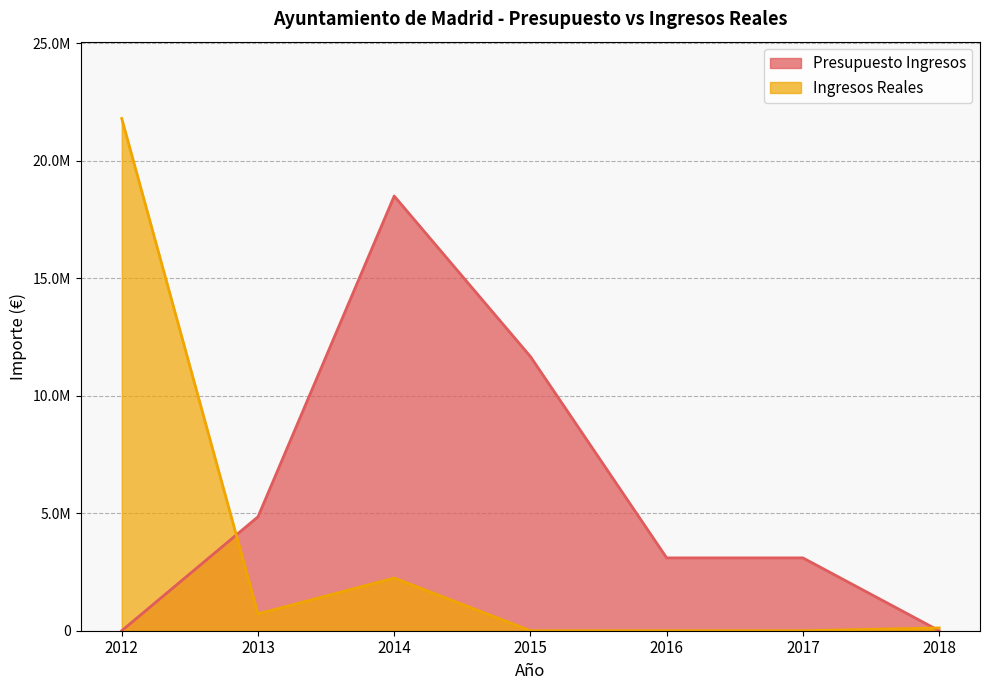

Which category has the highest value across all series?

2012